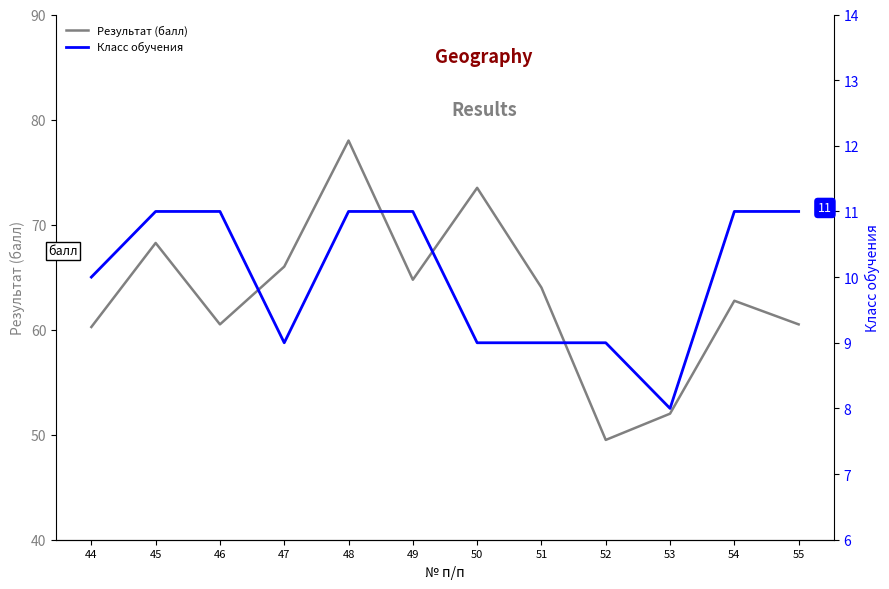

Which series changed the most between 47 and 51?

Результат (балл)